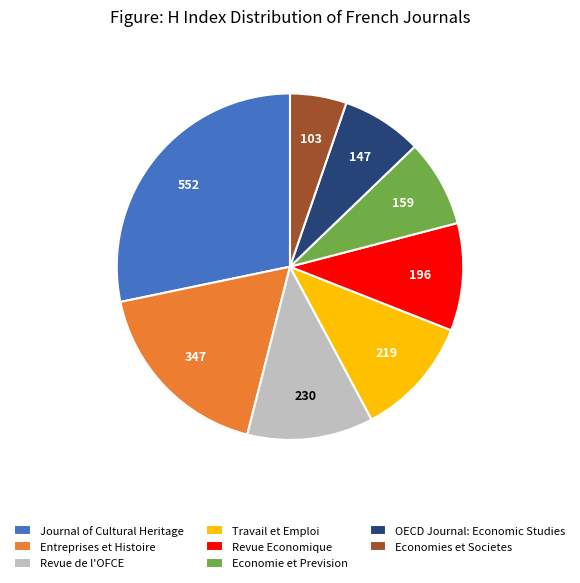

The Travail et Emploi slice represents 21% of the pie. True or false?

False